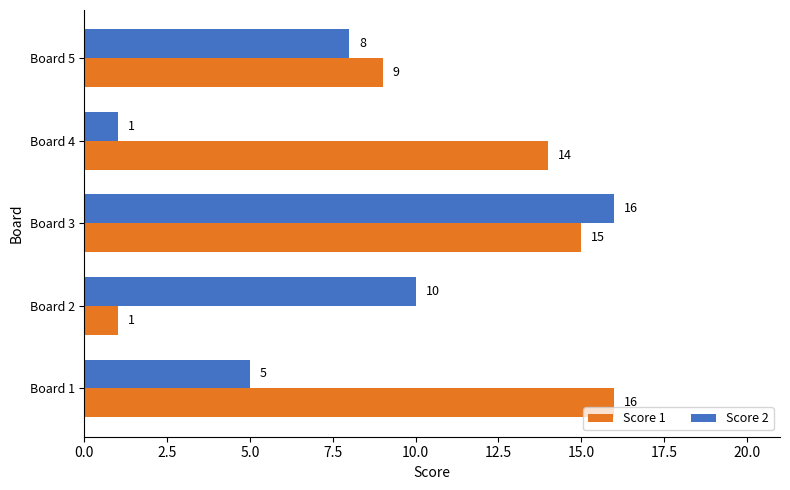

Which category has the highest value in the Score 2 series?

Board 3